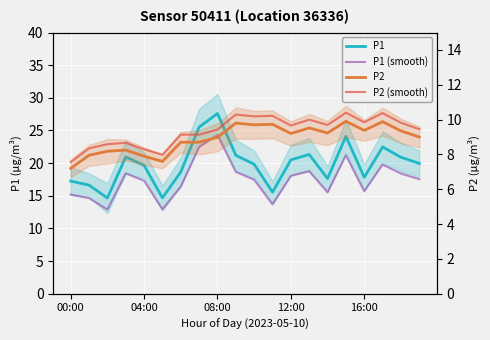

Rank the categories by P2 (smooth) value from highest to lowest.

15, 17, 9, 11, 10, 13, 16, 18, 14, 12, 19, 8, 6, 7, 12:00, 08:00, 04:00, 16:00, 5, 00:00